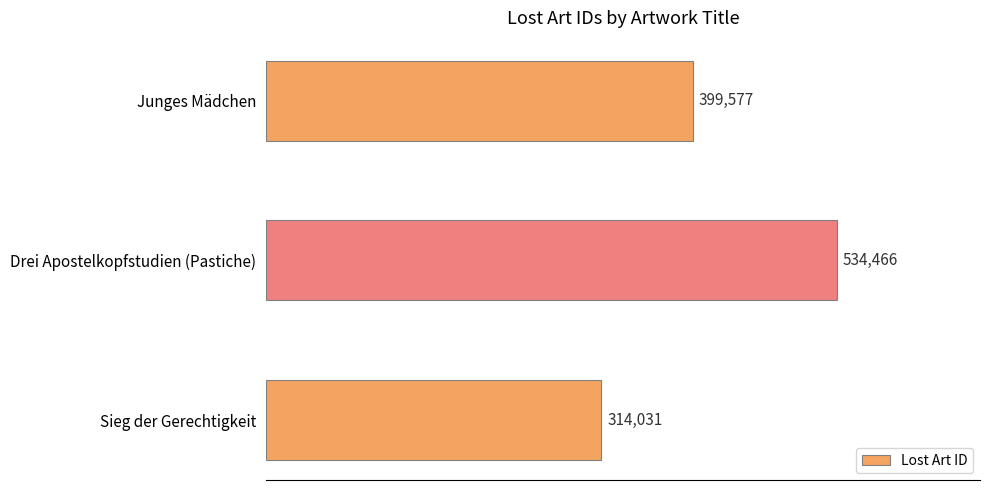

Read the value at Drei Apostelkopfstudien (Pastiche), to the nearest 10.

534470